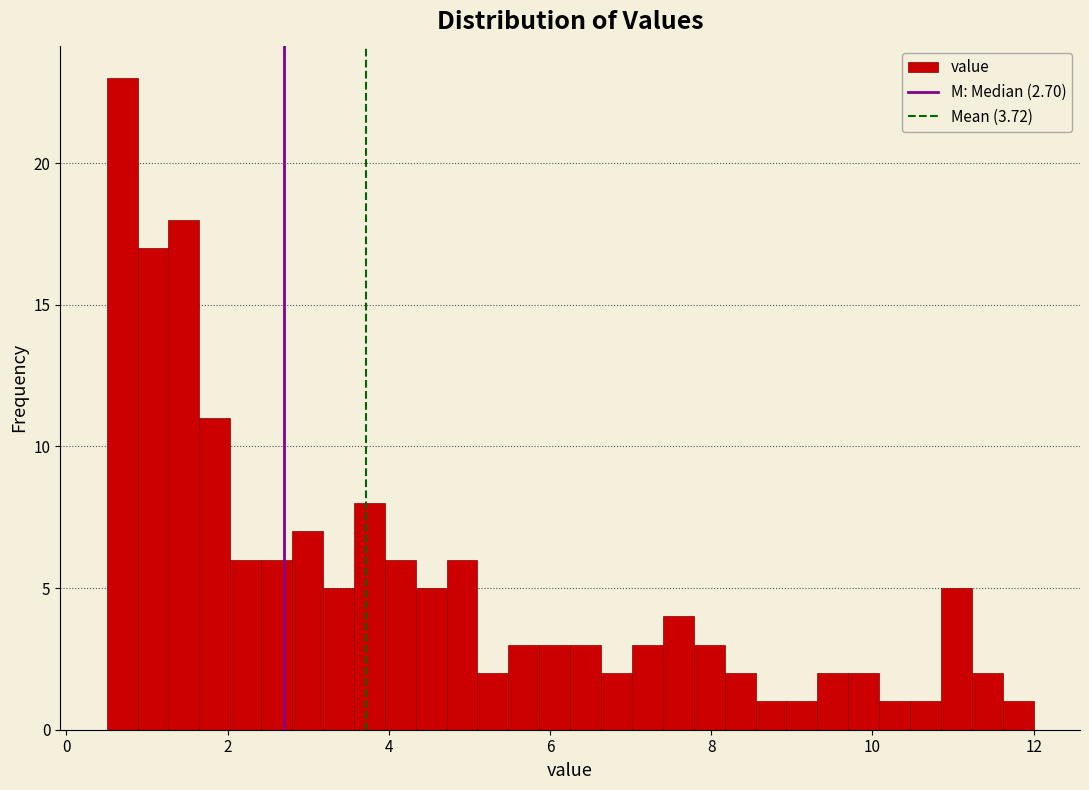

Read against the x-axis, roughly where is the centre of the tallest bar?

0.6